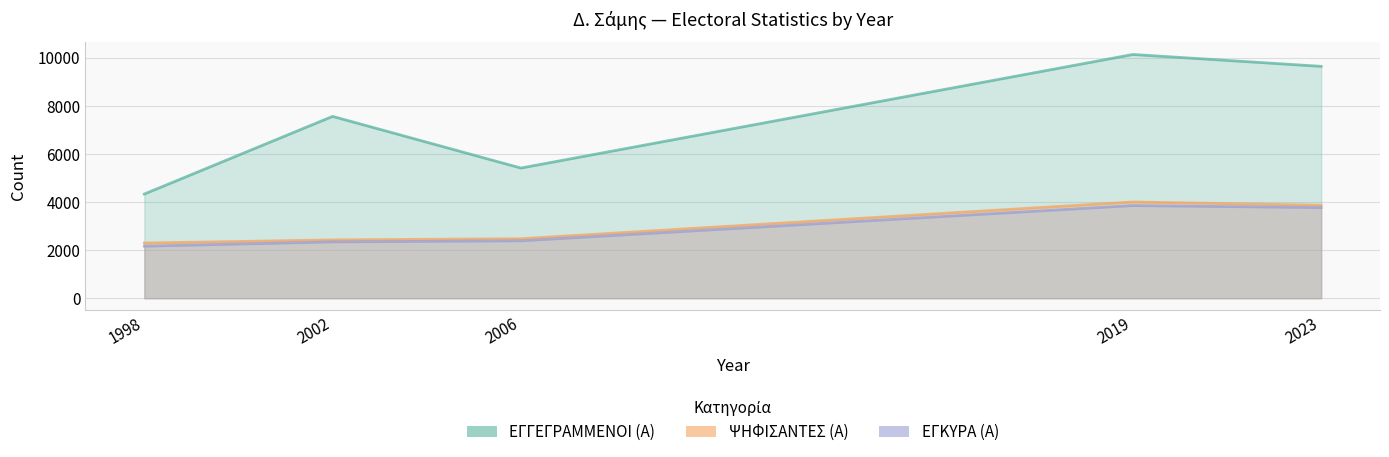

How many data points in ΕΓΓΕΓΡΑΜΜΕΝΟΙ (Α) are above 7558?

2